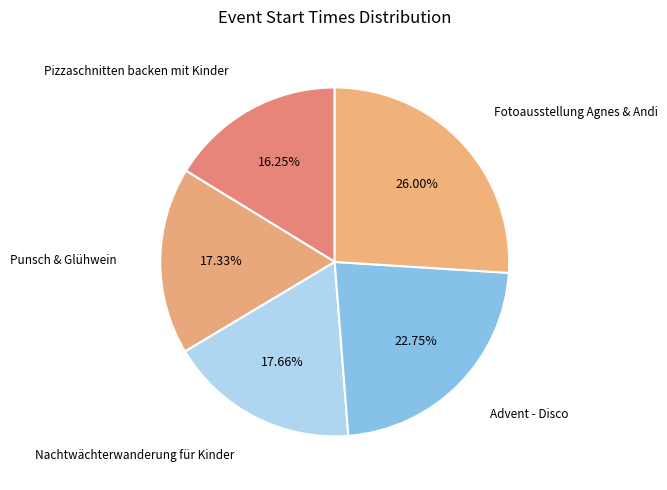

What is the total percentage of Punsch & Glühwein and Advent - Disco?

40.1%